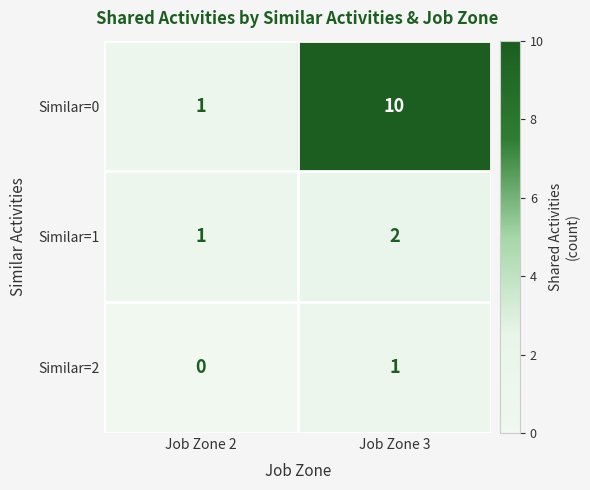

Reading right to left, extract all data points from this chart.

Similar=0: 10	1
Similar=1: 2	1
Similar=2: 1	0